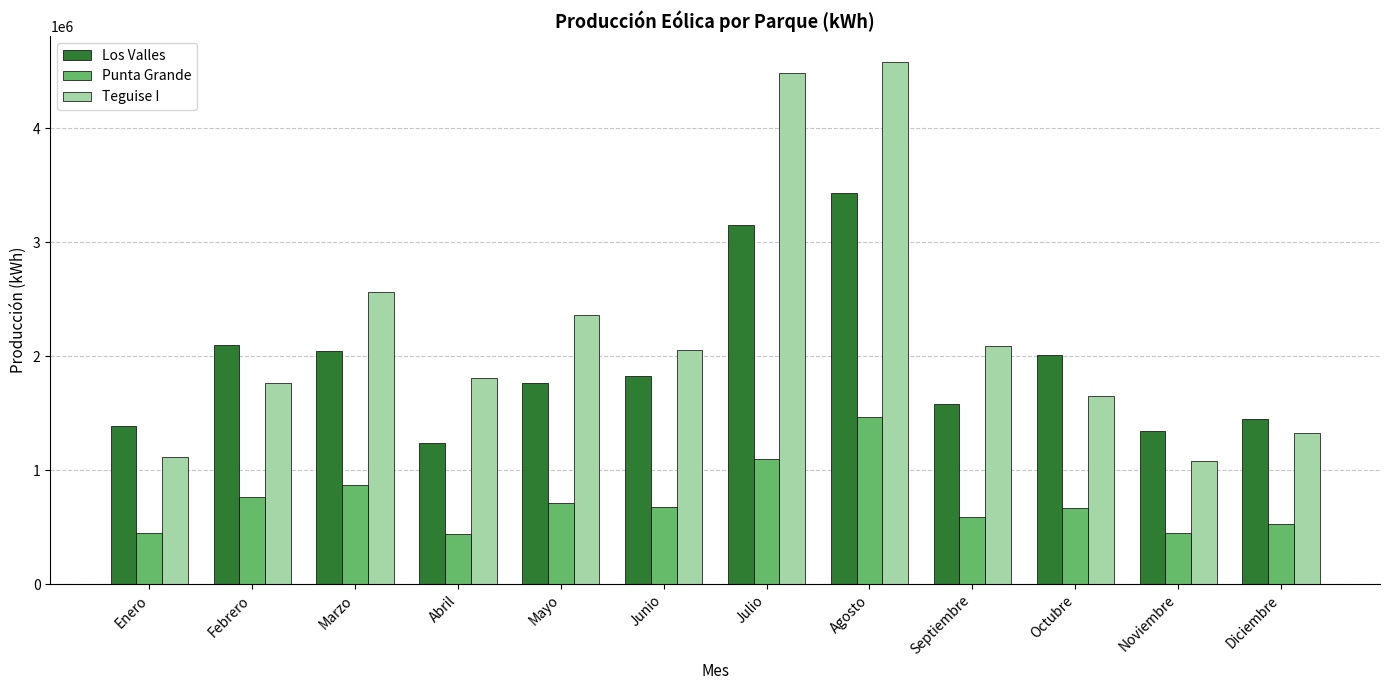

How many bars are there in total?

36